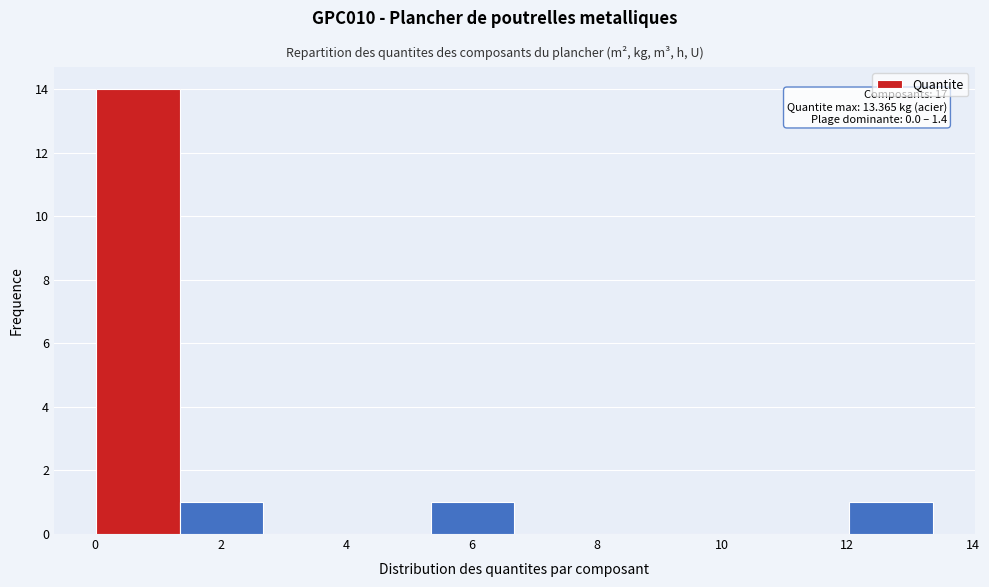

Over which range of the x-axis is the bar tallest?

0.0 to 1.4